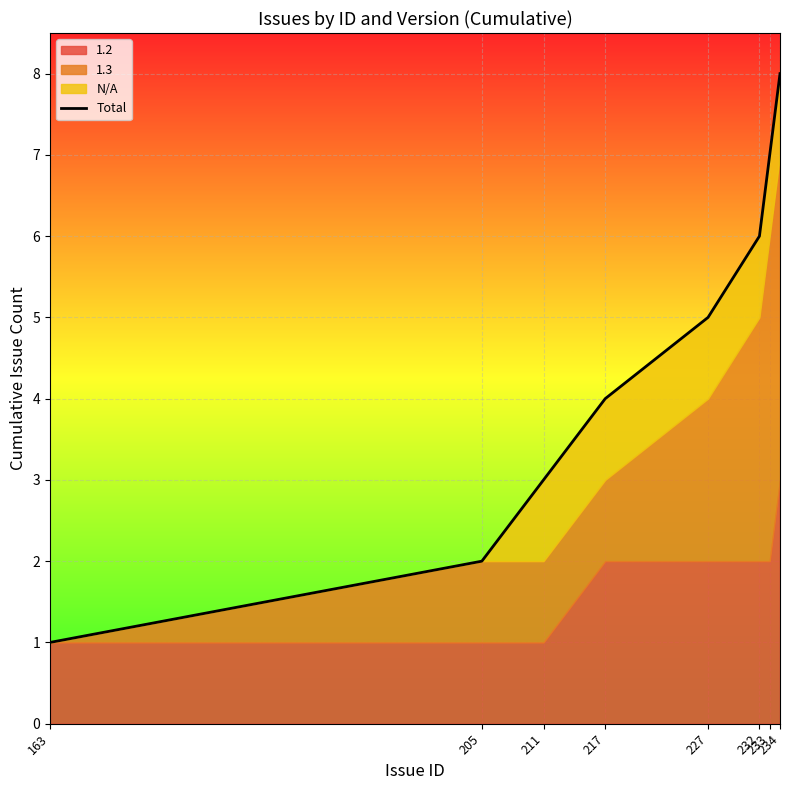

Reading left to right, what are all the values shown in this chart?

163=1	205=2	211=3	217=4	227=5	232=6	233=7	234=8